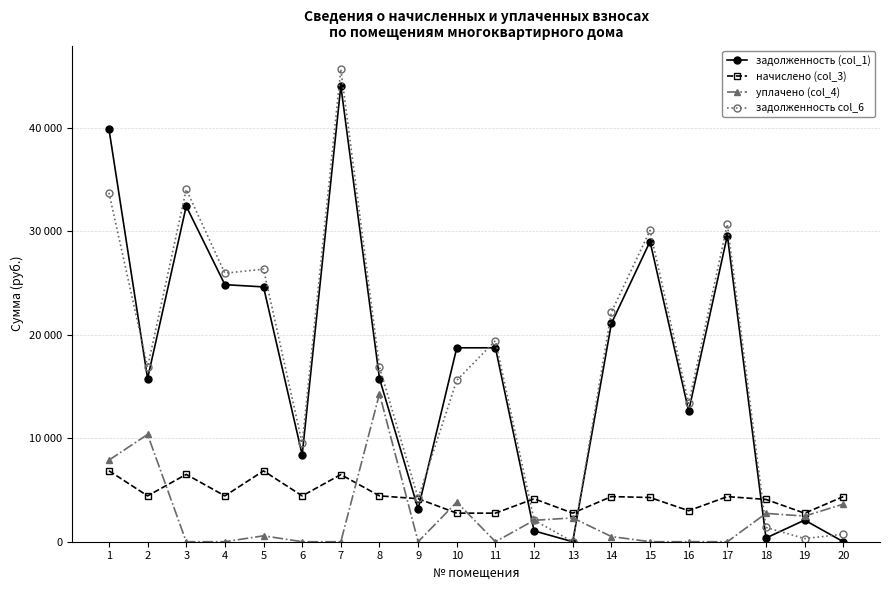

What are all the series names shown in the legend?

задолженность (col_1), начислено (col_3), уплачено (col_4), задолженность col_6